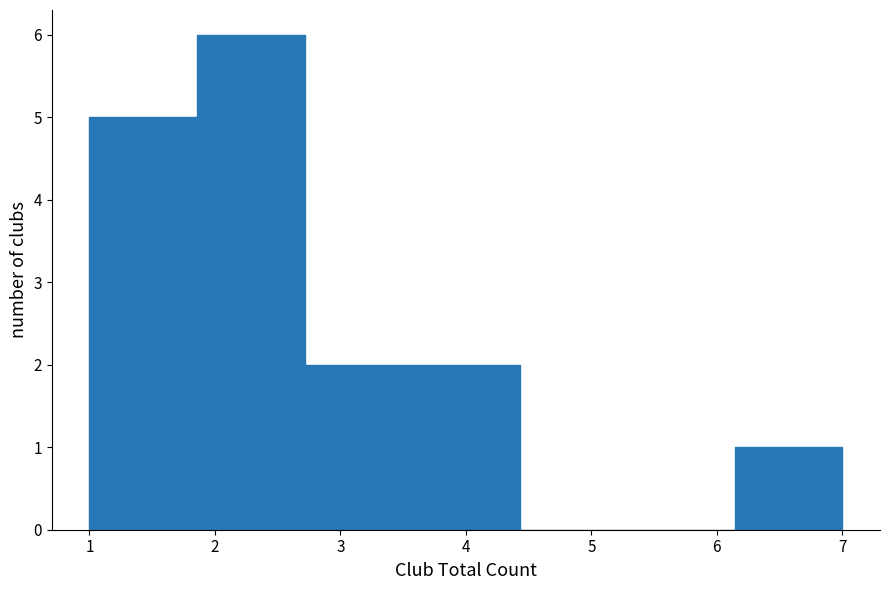

What is the height of the bar covering 1.0 to 1.9 on the x-axis? Neither the bar edges nor the heights are printed on the chart, so give them approximately, as read against the axes.

5